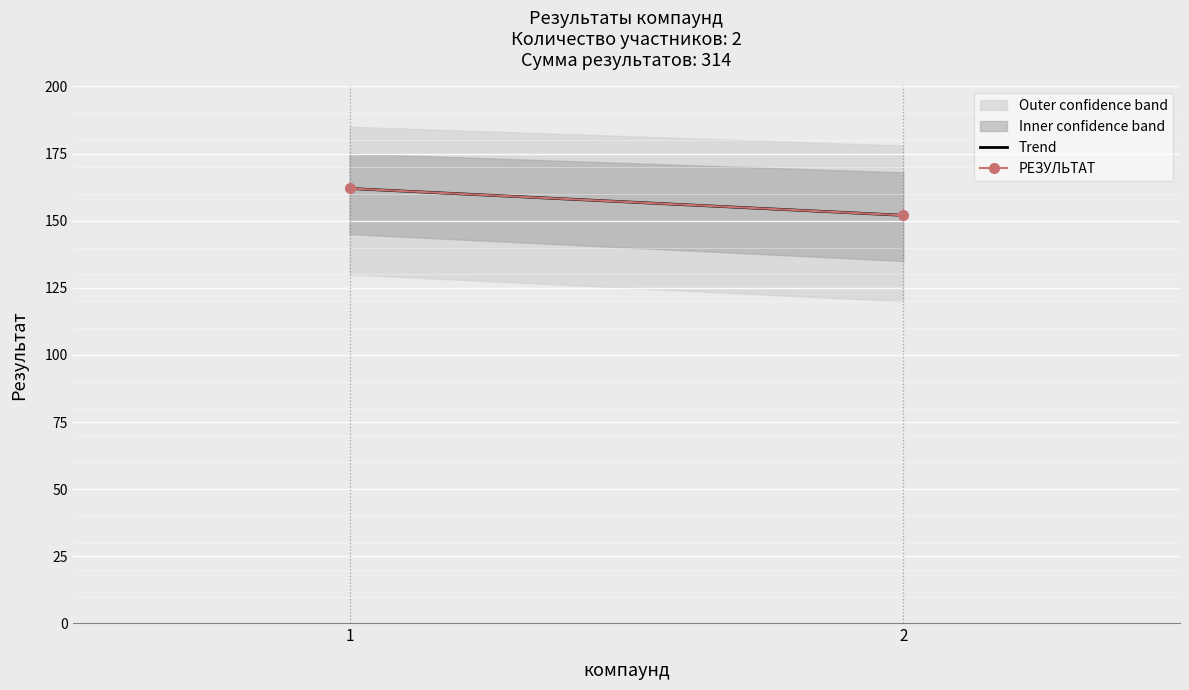

What is the value of the Trend point at the 1st from the left?

162